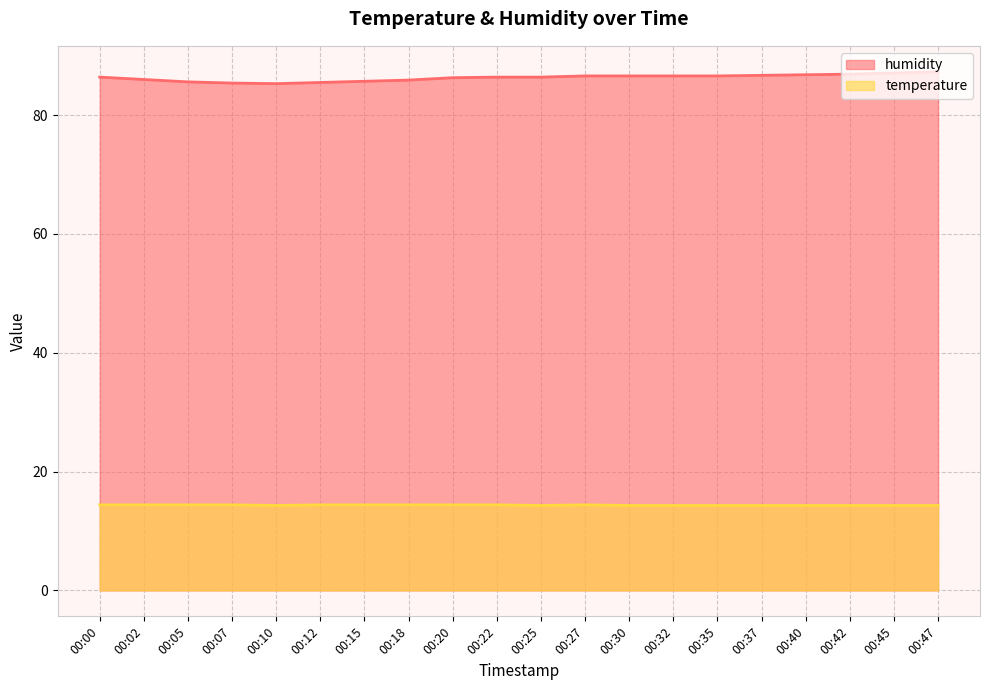

Is it true that temperature equals 14.3 at 00:42?

True